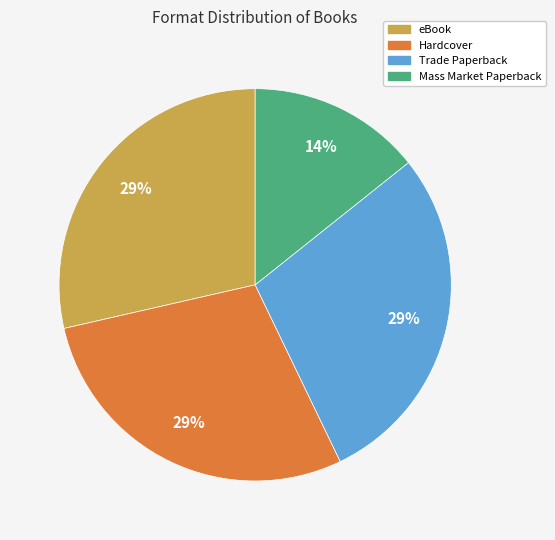

How many slices are in this pie chart?

4